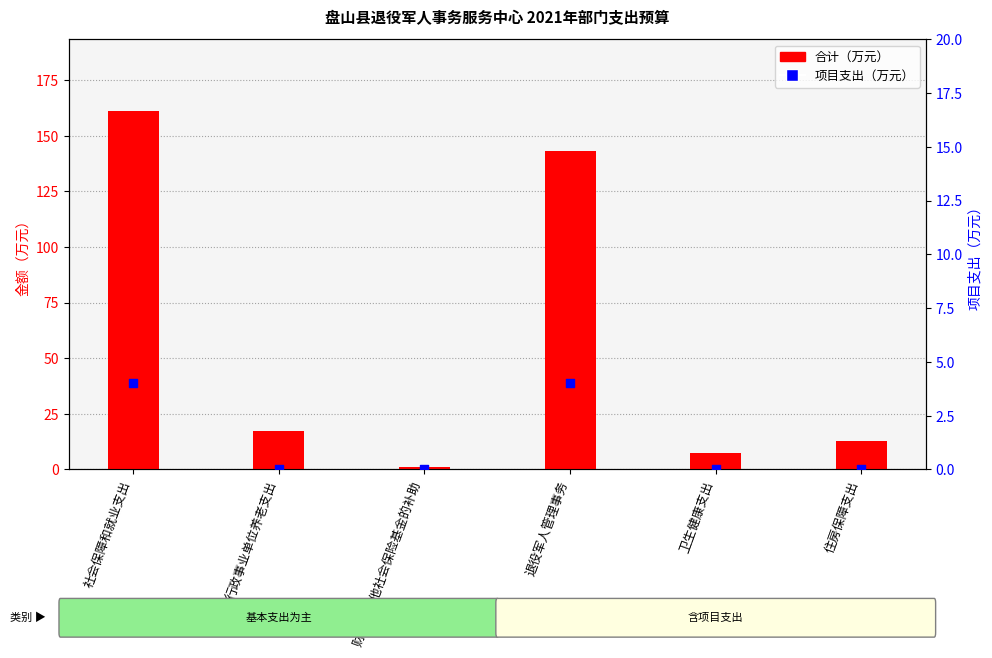

Which series has the widest spread of Y values?

合计（万元）